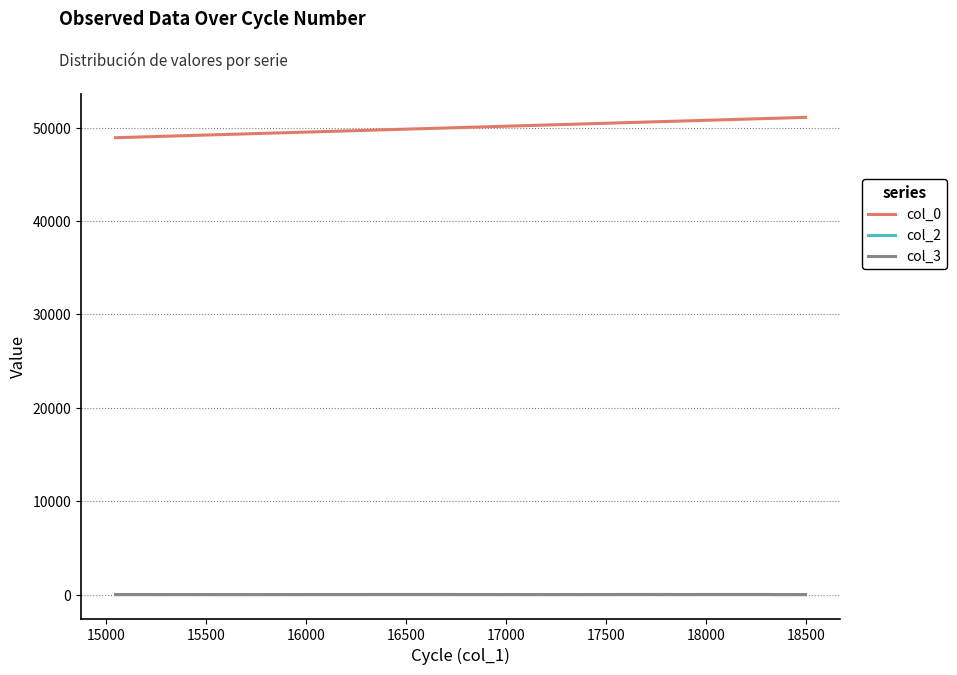

True or false: col_2 and col_3 cross at least once.

False